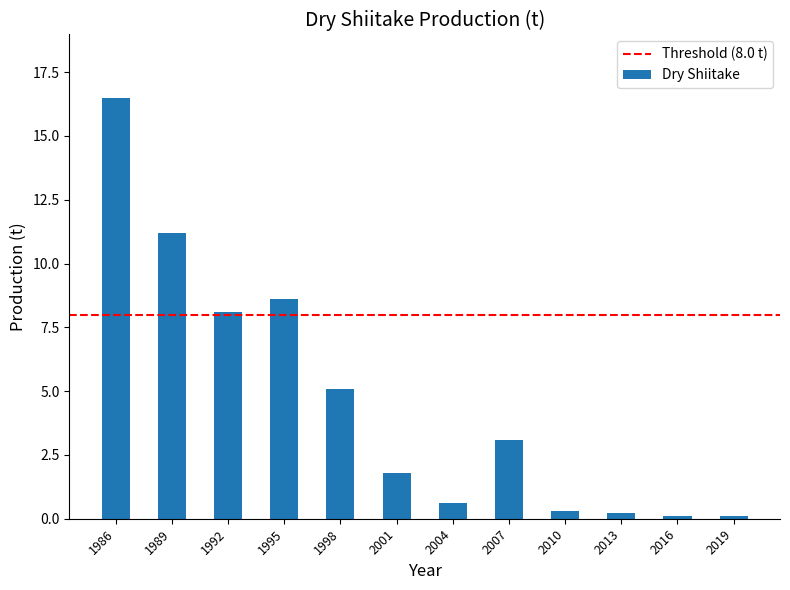

What value does the data have at 2001?

1.8